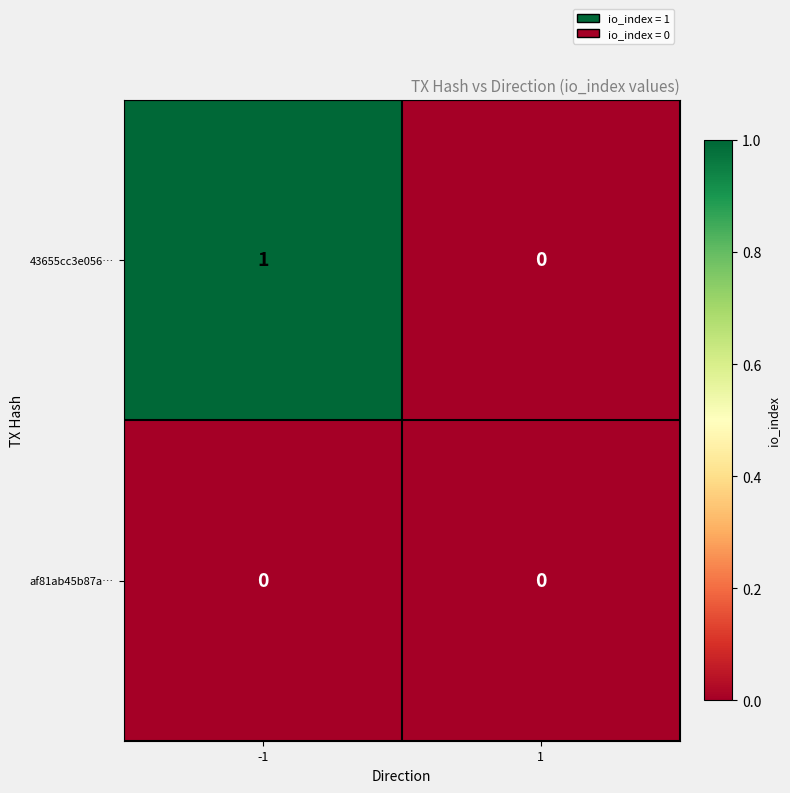

Reading left to right, what are all the values shown in this chart?

43655cc3e056…: -1=1	1=0
af81ab45b87a…: -1=0	1=0